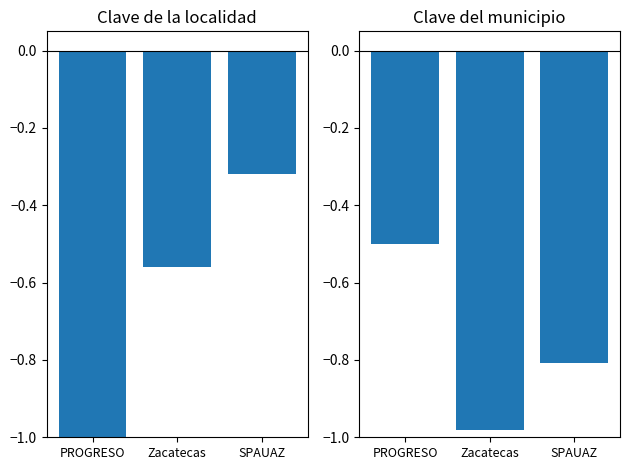

Reading left to right, extract all data points from this chart.

Clave de la localidad: -1.0	-0.6	-0.3
Clave del municipio: -0.5	-1.0	-0.8